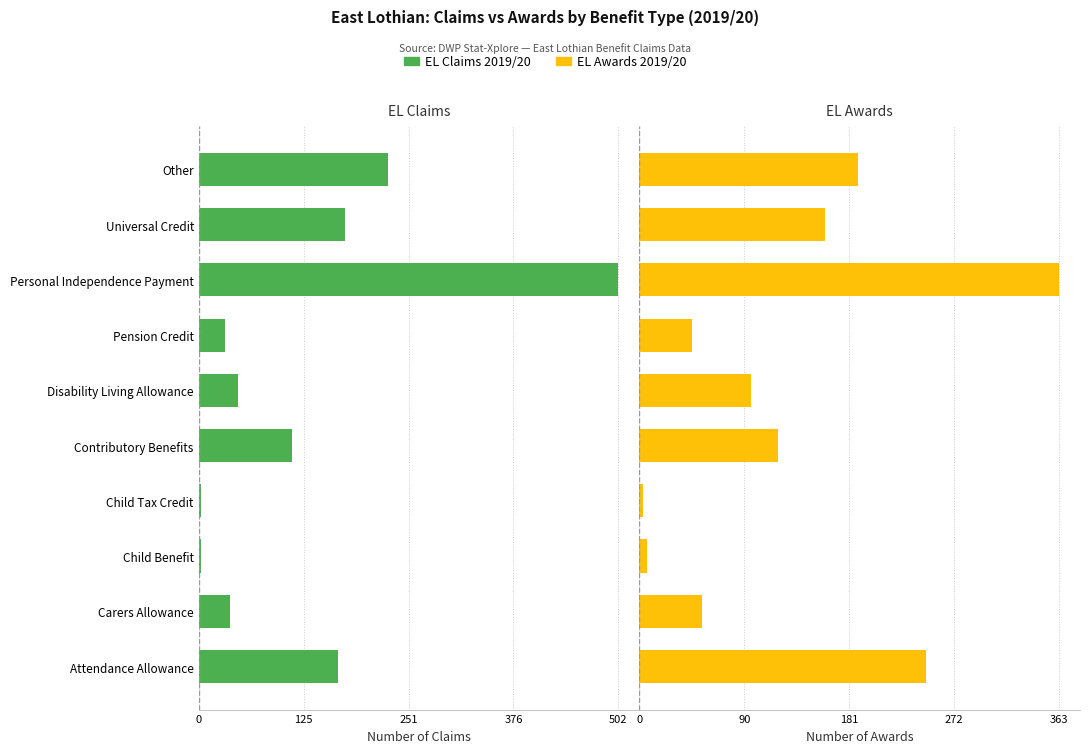

Which series has the widest spread of values?

EL Claims 2019/20